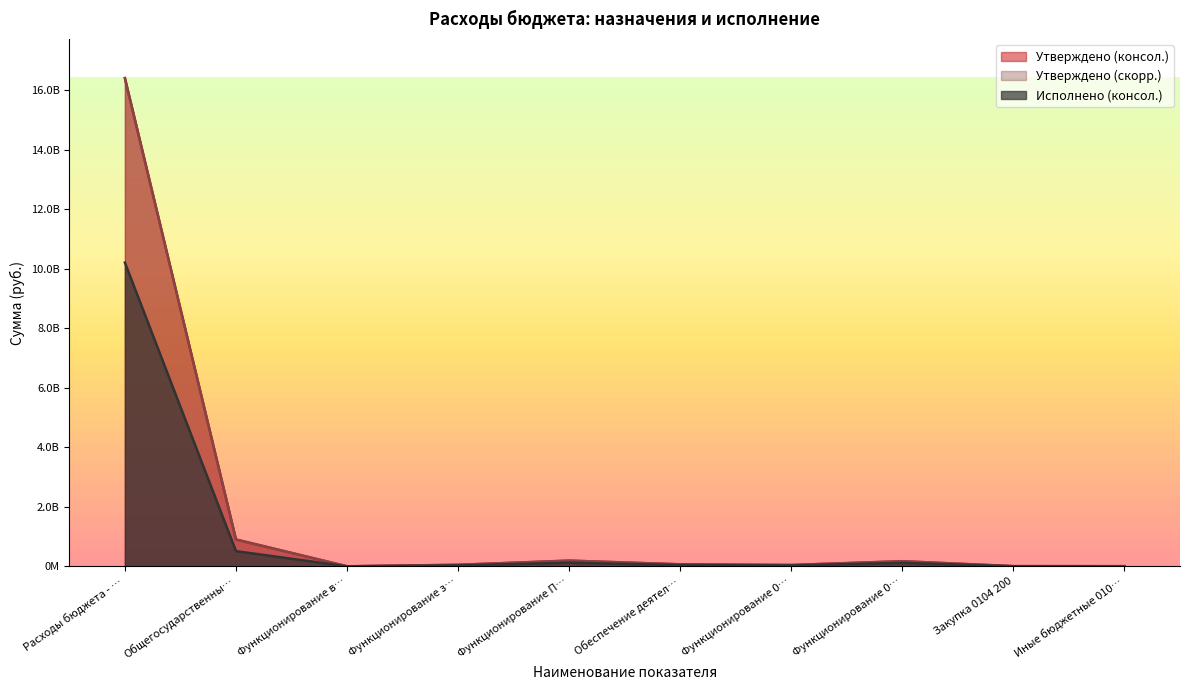

Is it true that Исполнено (консол.) equals 62905461.7 at Функционирование 0…?

False